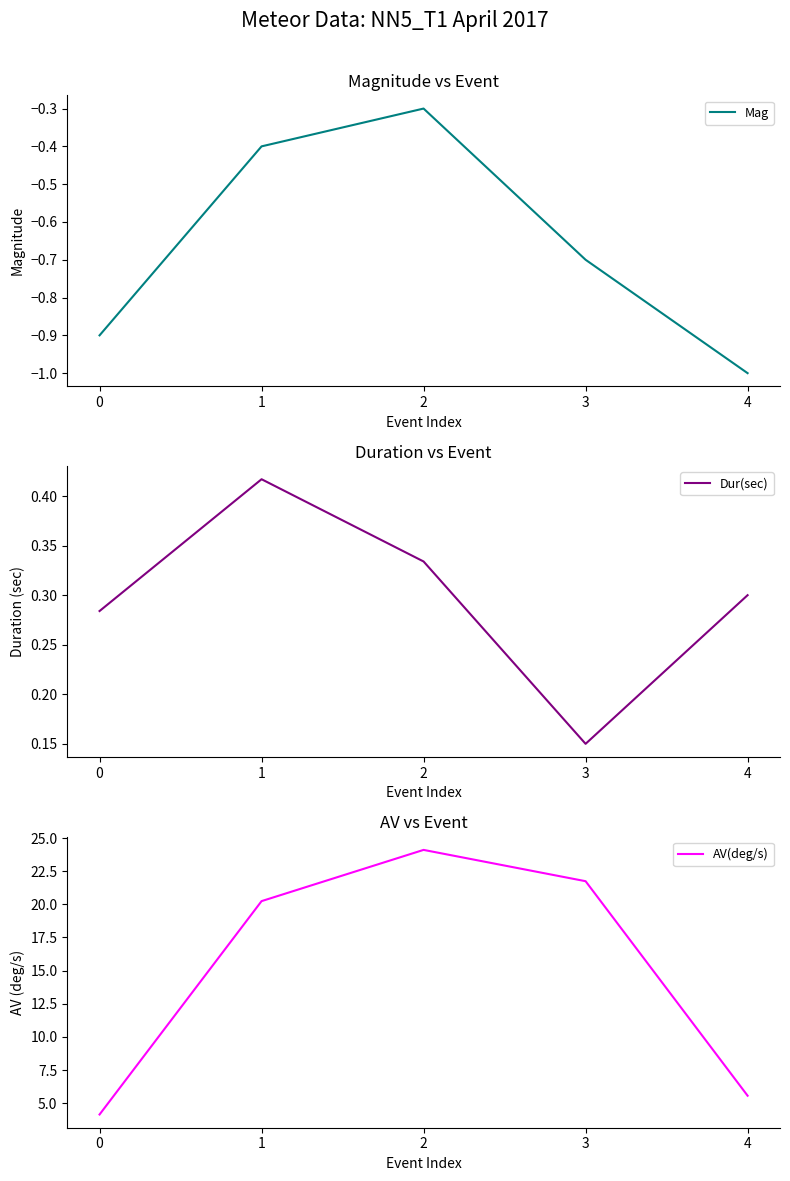

Which series changed the most between 2 and 3?

AV(deg/s)